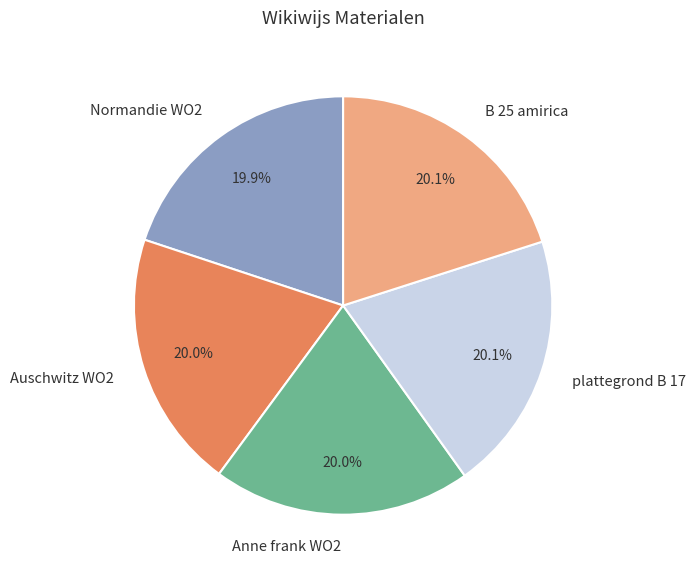

True or false: Normandie WO2 accounts for 28% of the total.

False